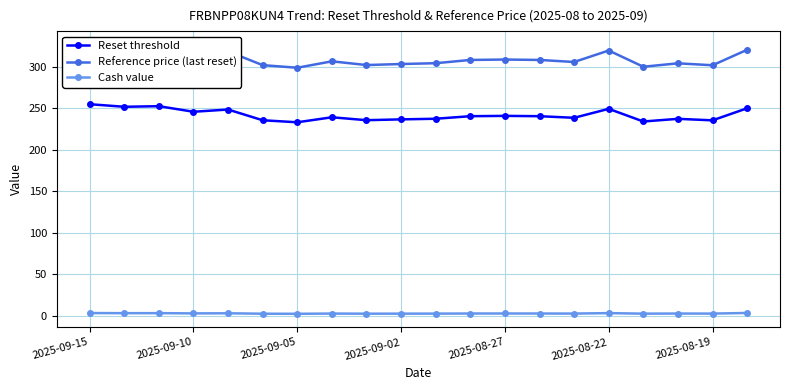

True or false: Cash value and Reset threshold cross at least once.

False